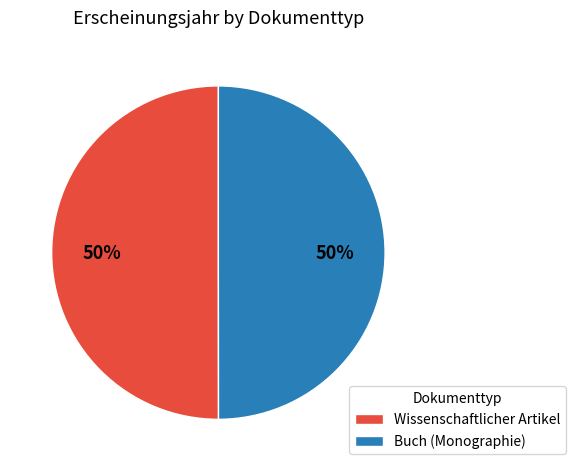

What is the ratio of the value at Wissenschaftlicher Artikel to the value at Buch (Monographie)?

1.0